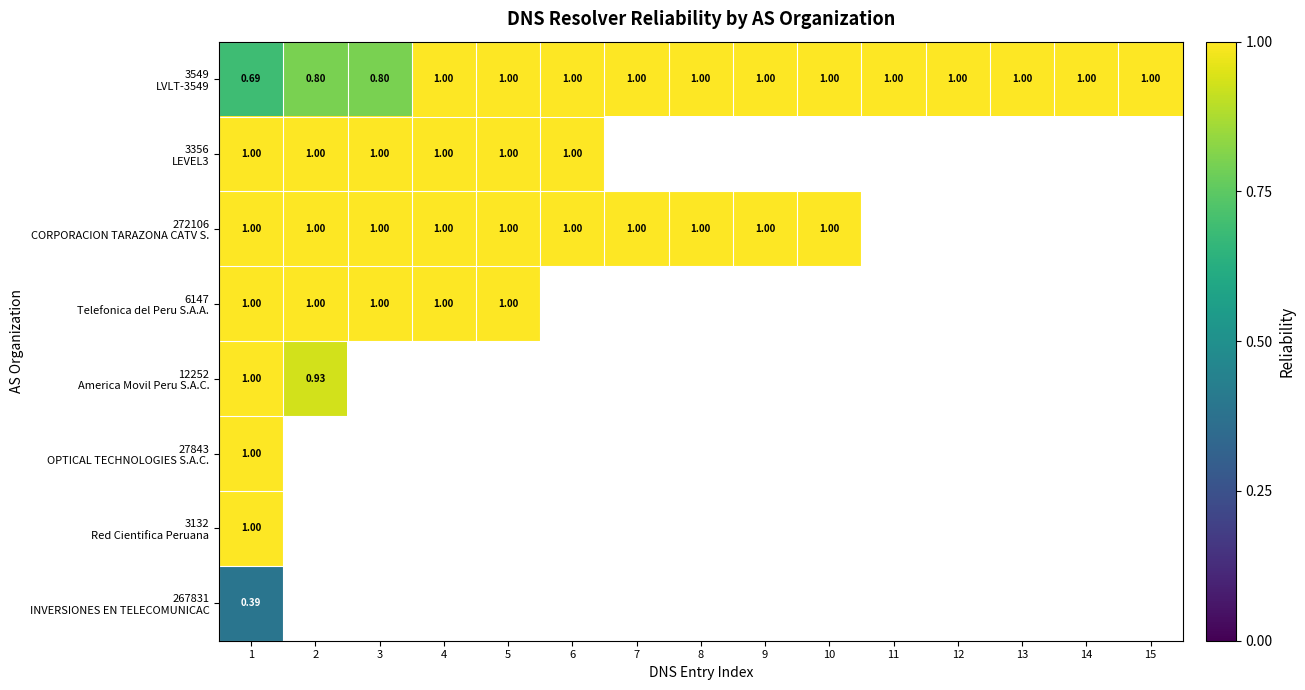

How many data points does each series have?

15